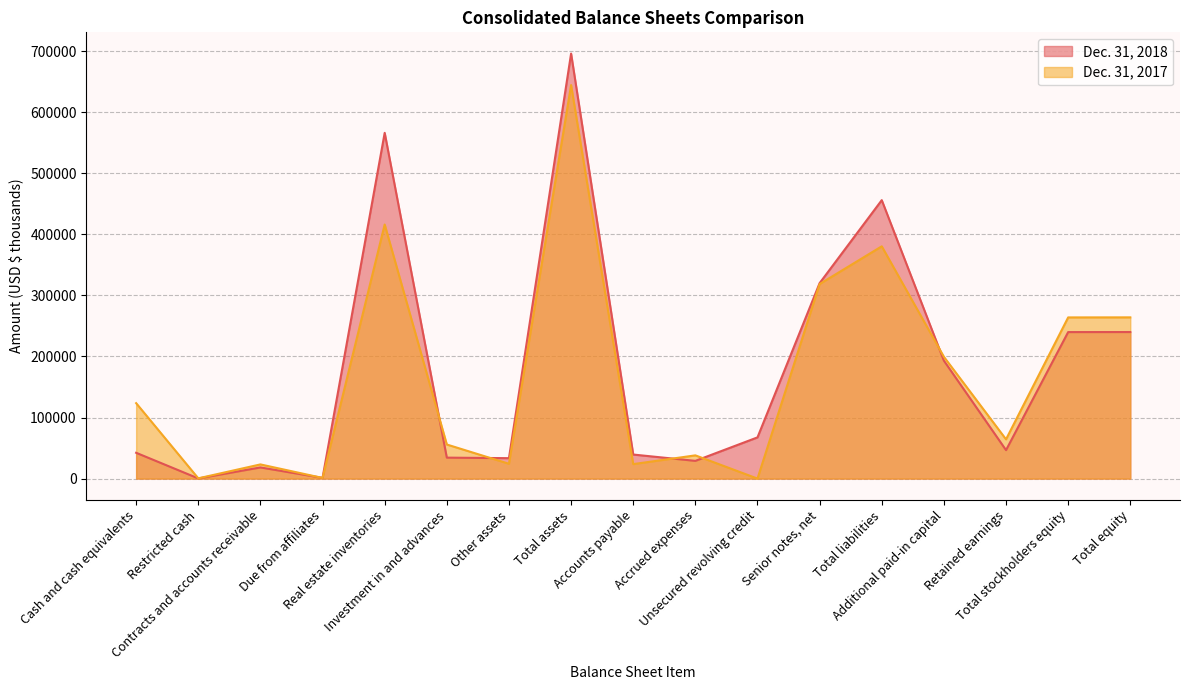

How many times do Dec. 31, 2018 and Dec. 31, 2017 cross each other?

6